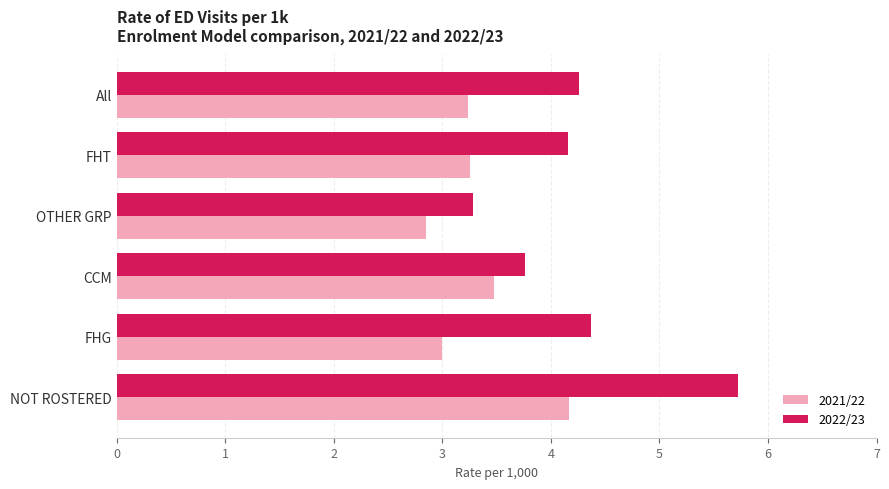

Is it true that 2022/23 equals 5.4 at FHT?

False